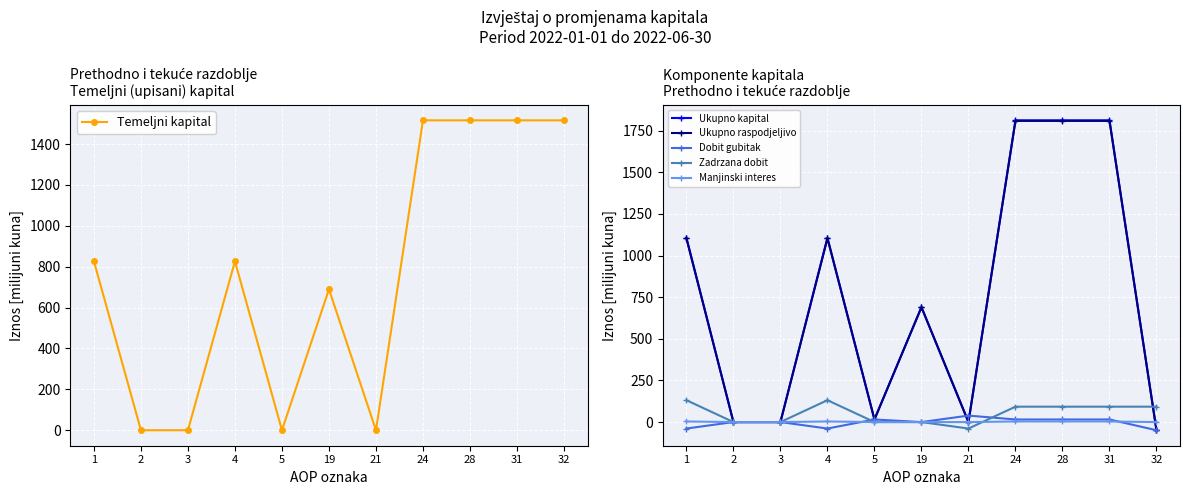

Reading left to right, transcribe all the data shown in this chart.

Temeljni kapital: 826.7	0.0	0.0	826.7	0.0	689.8	0.0	1516.4	1516.4	1516.4	1516.4
Ukupno kapital: 1106.4	0.0	0.0	1106.4	15.6	689.8	-0.1	1811.6	1811.6	1811.6	-49.0
Ukupno raspodjeljivo: 1102.8	0.0	0.0	1102.8	15.6	689.8	0.0	1808.1	1808.1	1808.1	-49.0
Dobit gubitak: -38.9	0.0	0.0	-38.9	15.6	0.0	38.9	15.6	15.6	15.6	-49.0
Zadrzana dobit: 131.3	0.0	0.0	131.3	0.0	0.0	-38.9	92.4	92.4	92.4	92.4
Manjinski interes: 3.6	0.0	0.0	3.6	0.0	0.0	-0.1	3.5	3.5	3.5	0.0